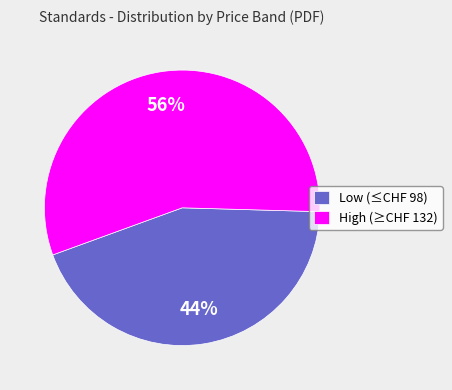

How many segments does this pie chart have?

2